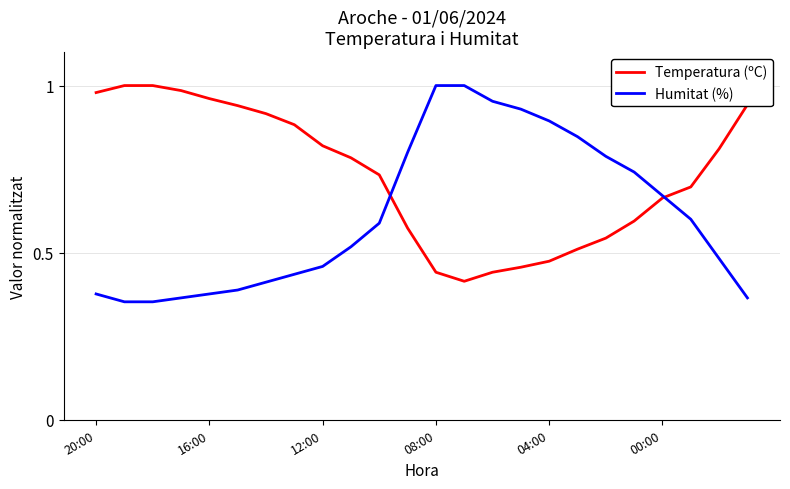

List the series in order of their overall mean, highest first.

Temperatura (ºC), Humitat (%)